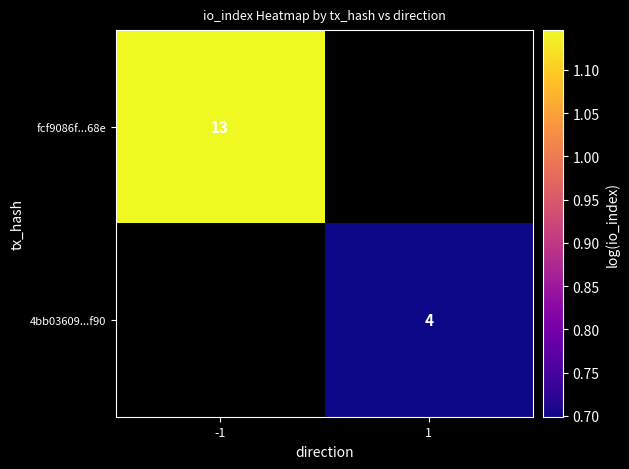

List the series in order of their peak value, highest first.

fcf9086f...68e, 4bb03609...f90